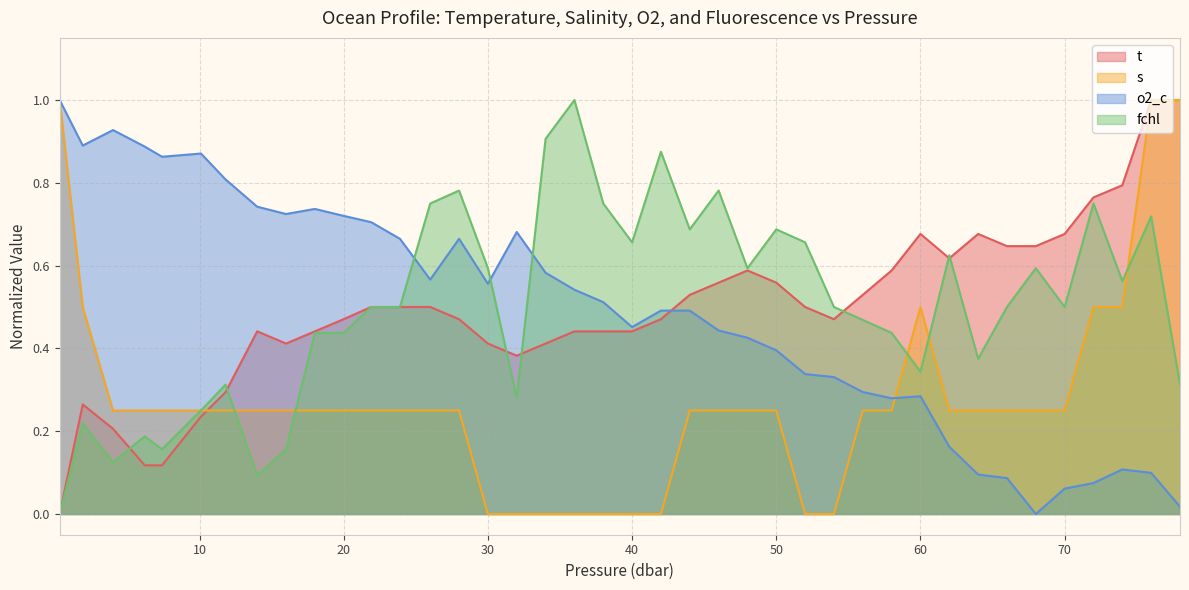

At which category does s reach its first local peak?

60.0